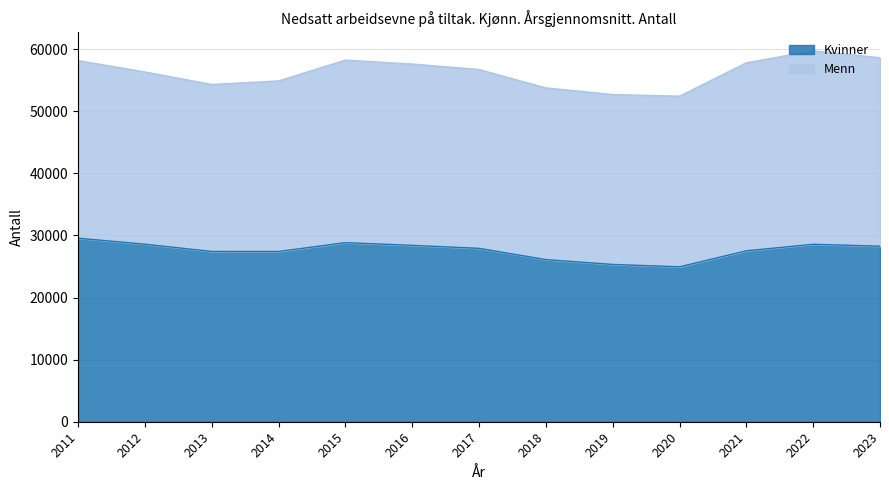

What is the value of the 2nd point from the left?

28586